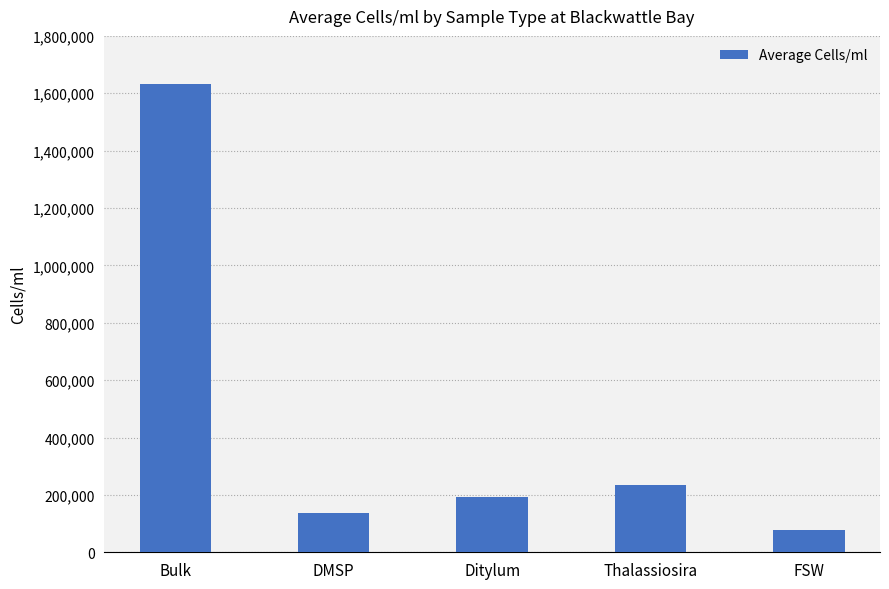

Read the value at Ditylum.

194003.9